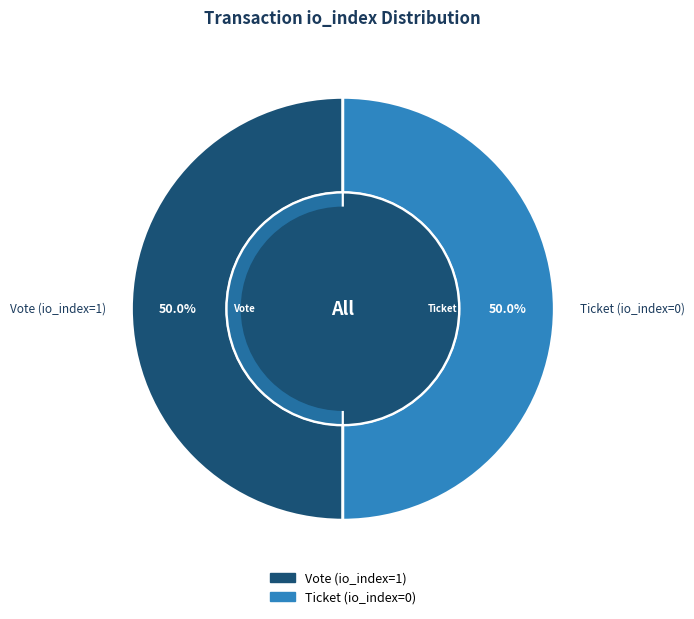

Do Vote (io_index=1) and Ticket (io_index=0) together represent more than half of the pie?

Yes